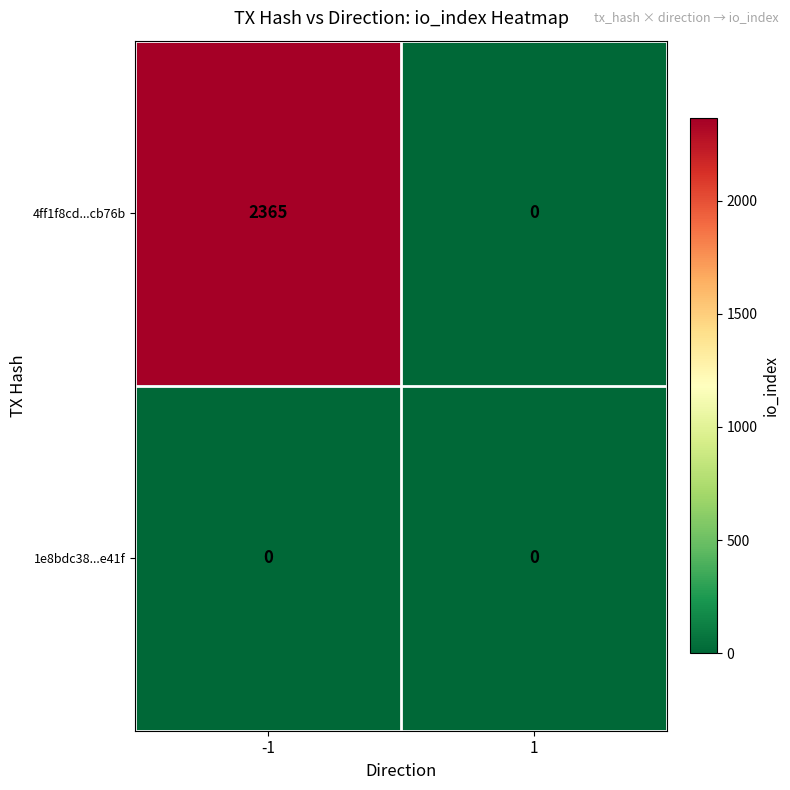

At how many categories does at least one series exceed 721?

1